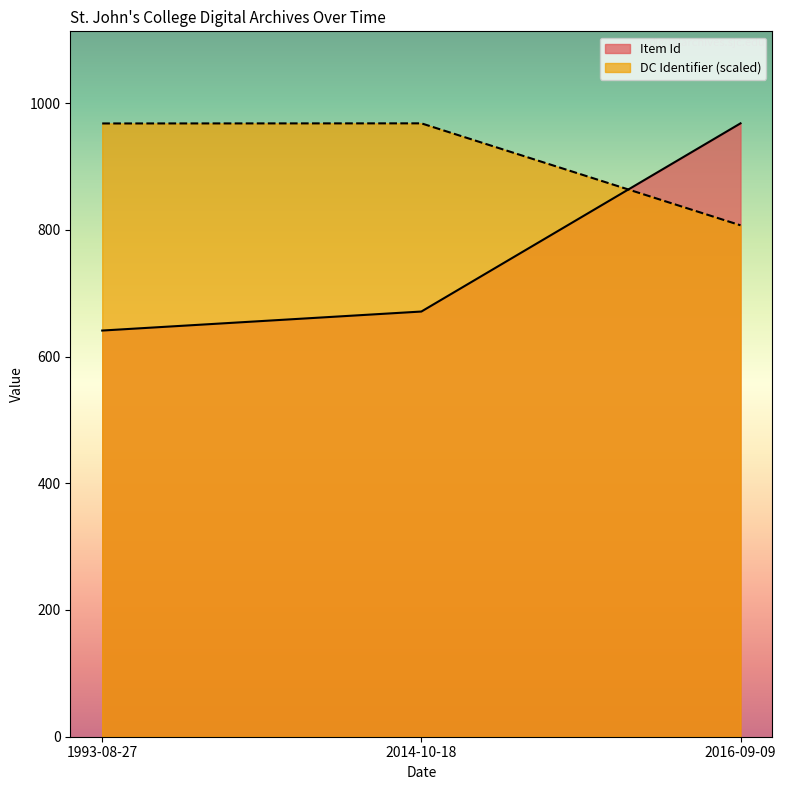

Between 2014-10-18 and 2016-09-09, which series saw the biggest shift?

Item Id